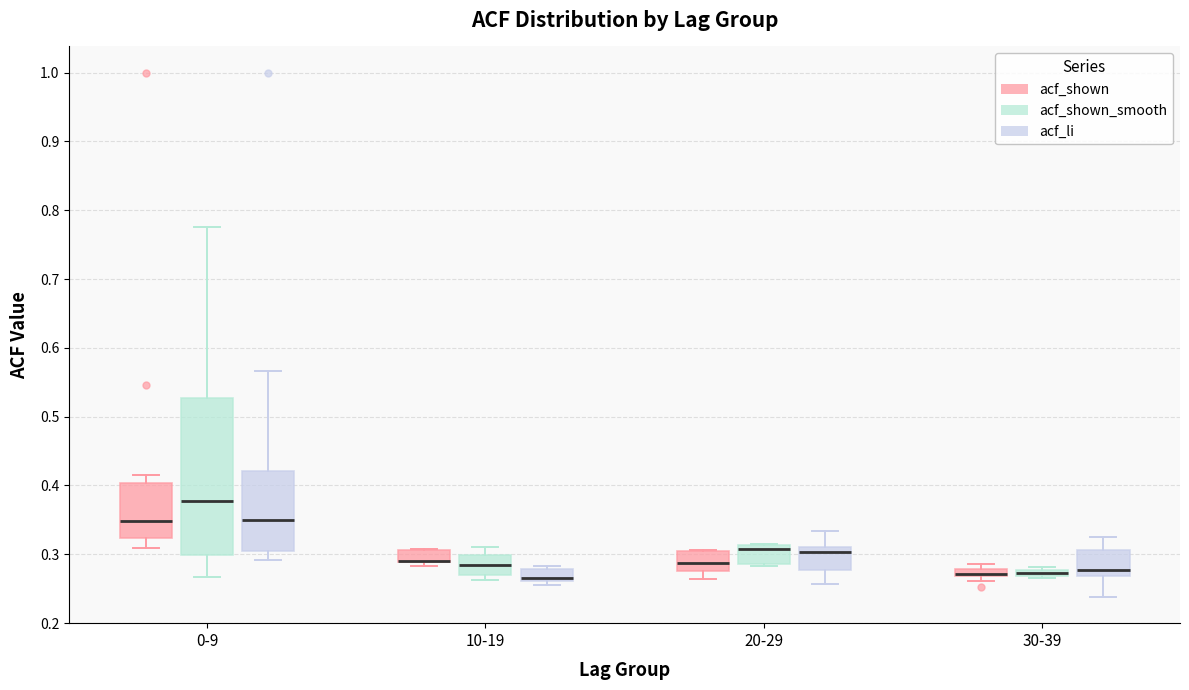

Comparing the boxes themselves (not the whiskers), which one is the tallest?

0-9 (acf_shown_smooth)